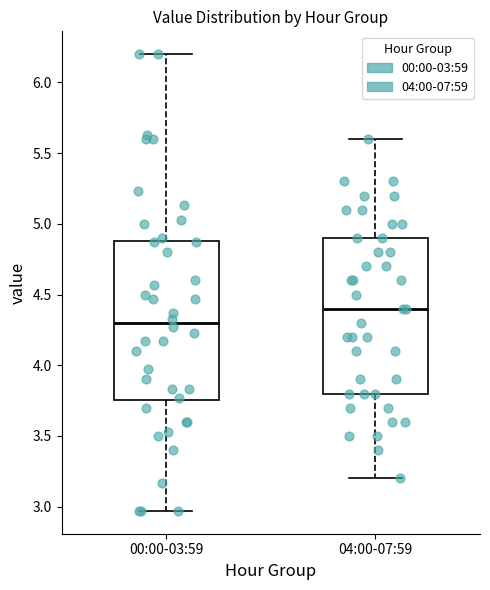

Where does the lower whisker of the box for 00:00-03:59 end on the y-axis? The values are not printed on the chart, so give them approximately, as read against the axis.

2.95